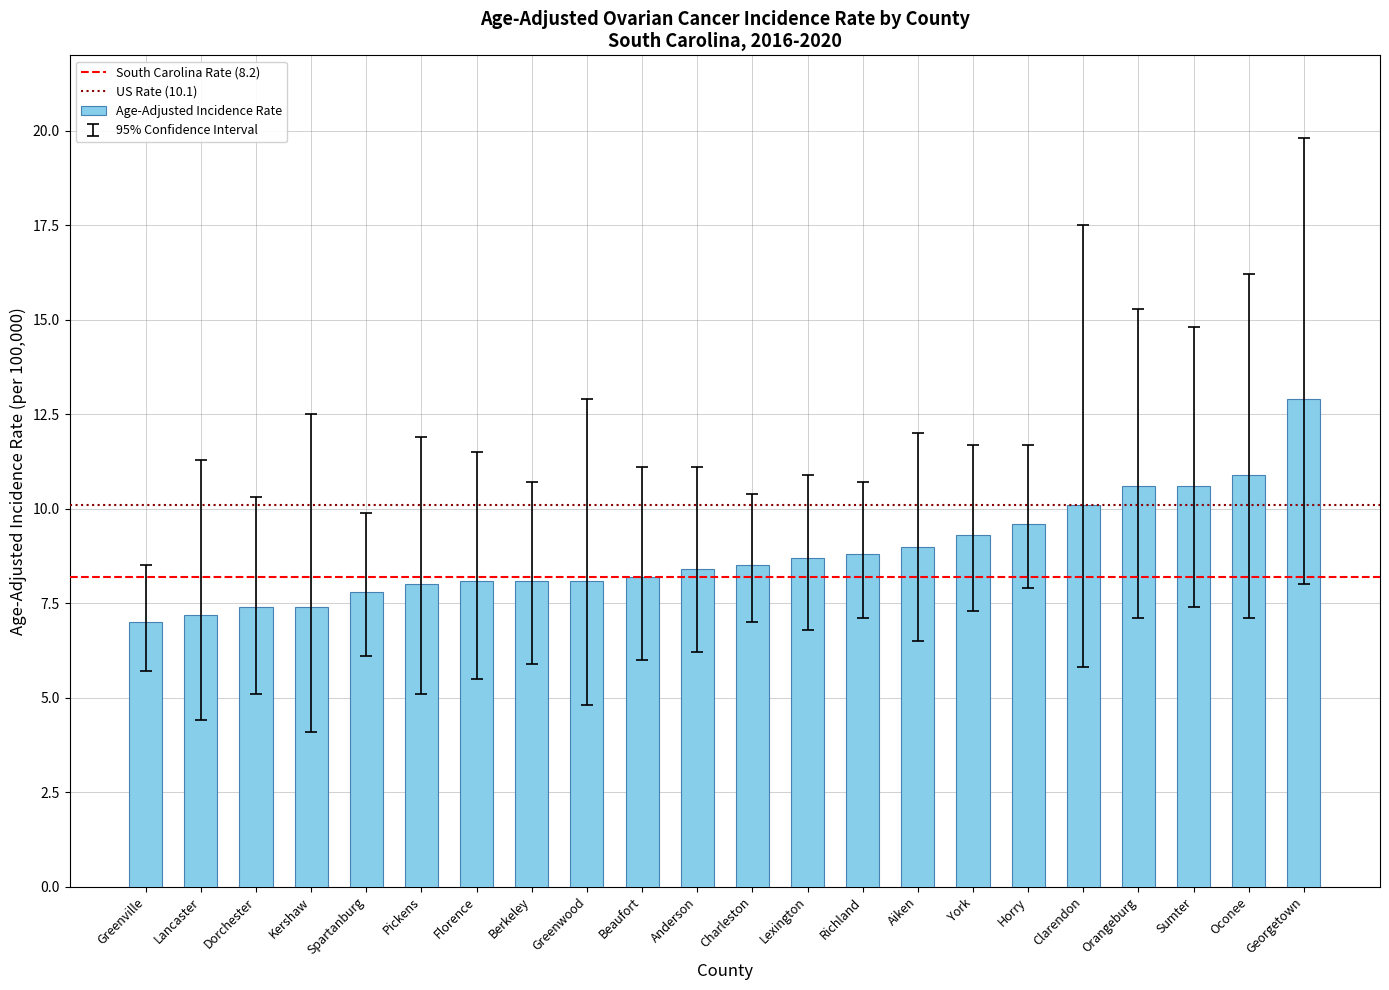

What position from the left is Dorchester?

3